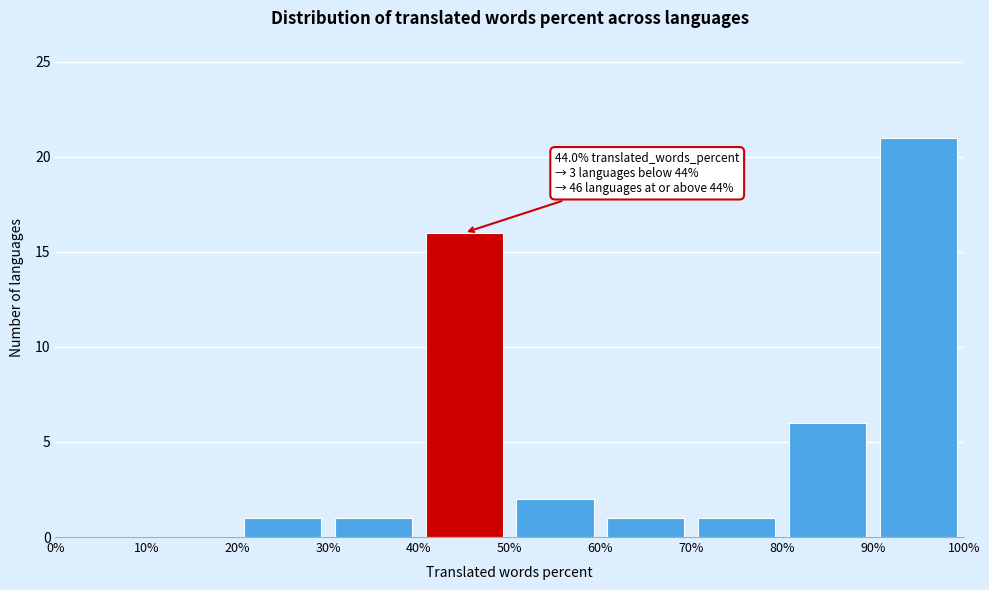

Over which range of the x-axis is the bar tallest?

90% to 100%